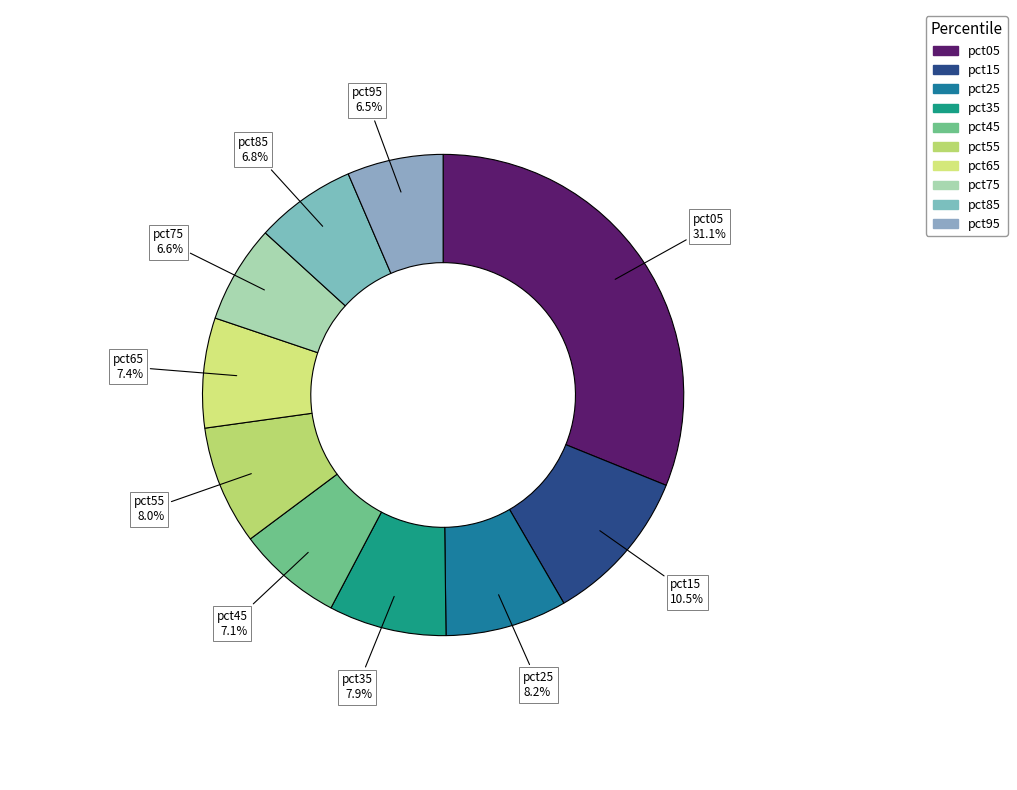

How much of the chart is everything except pct05?

68.9%